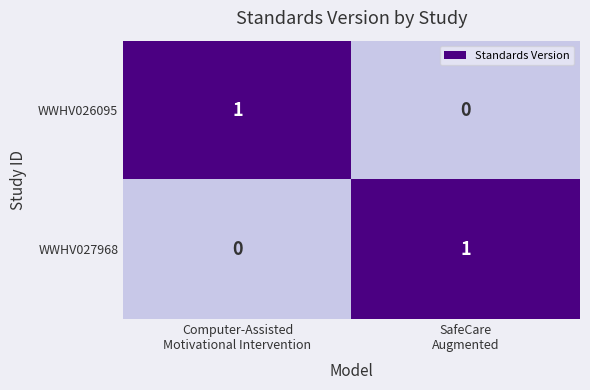

At SafeCare
Augmented, list the series in order from smallest to largest.

WWHV026095, WWHV027968